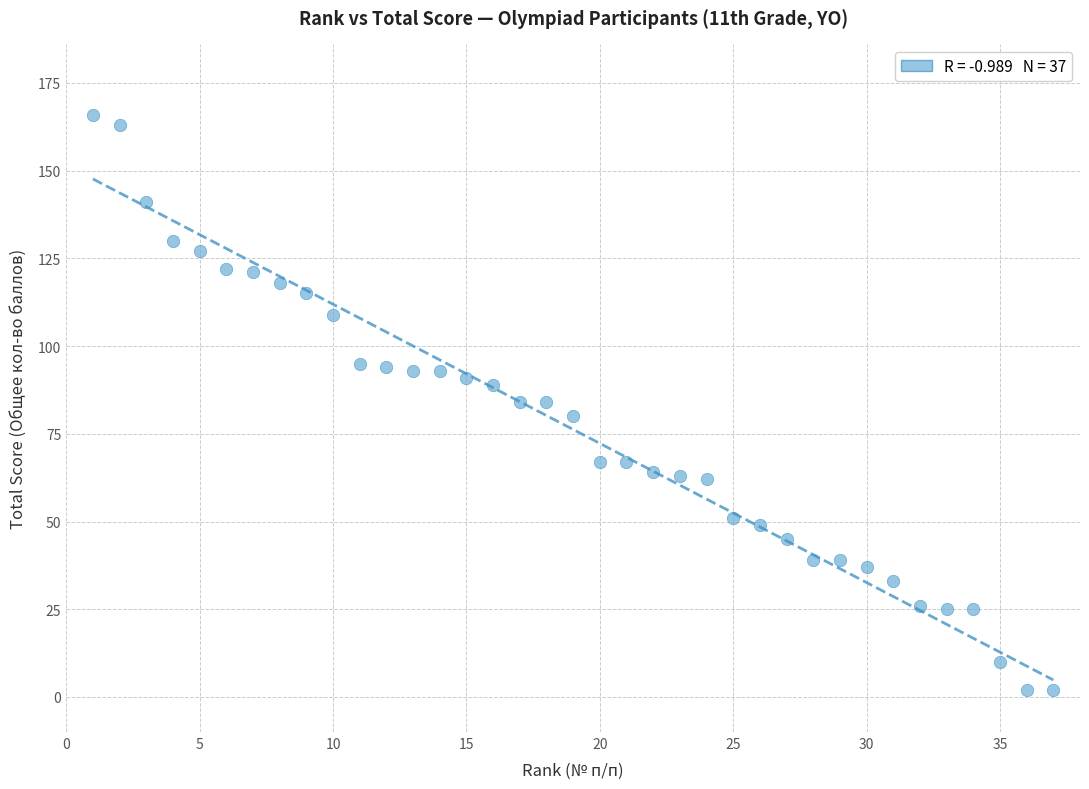

What is the range of X values (max minus min)?

36